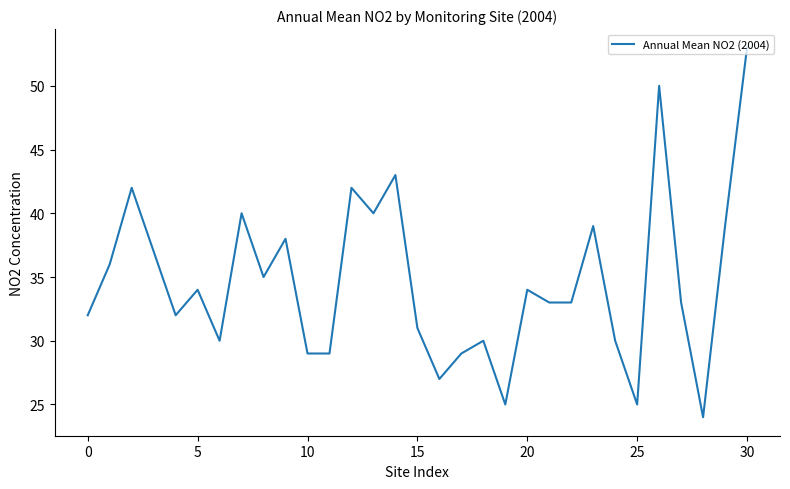

What is the difference between the maximum and minimum values?

29